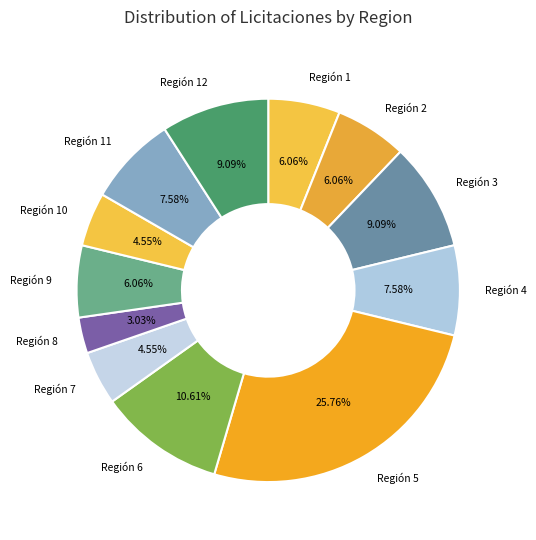

Count the number of slices in the pie.

12